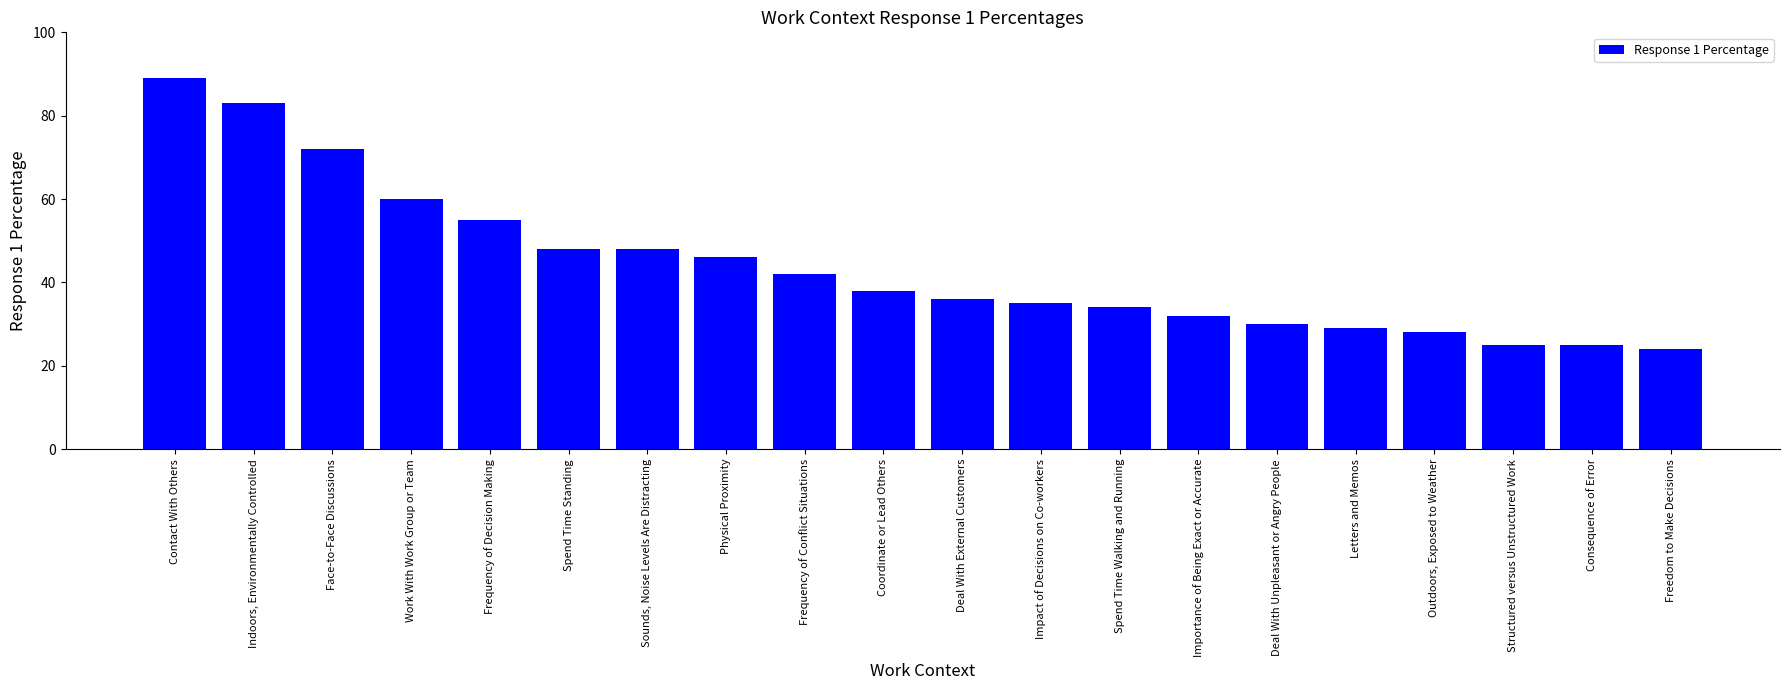

At which category does the chart reach its minimum across all series?

Freedom to Make Decisions